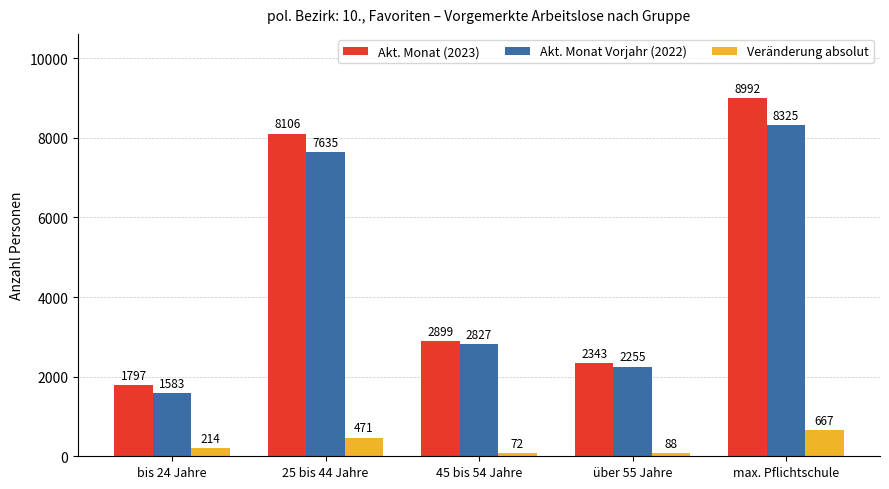

Which series has the largest range (max minus min)?

Akt. Monat (2023)